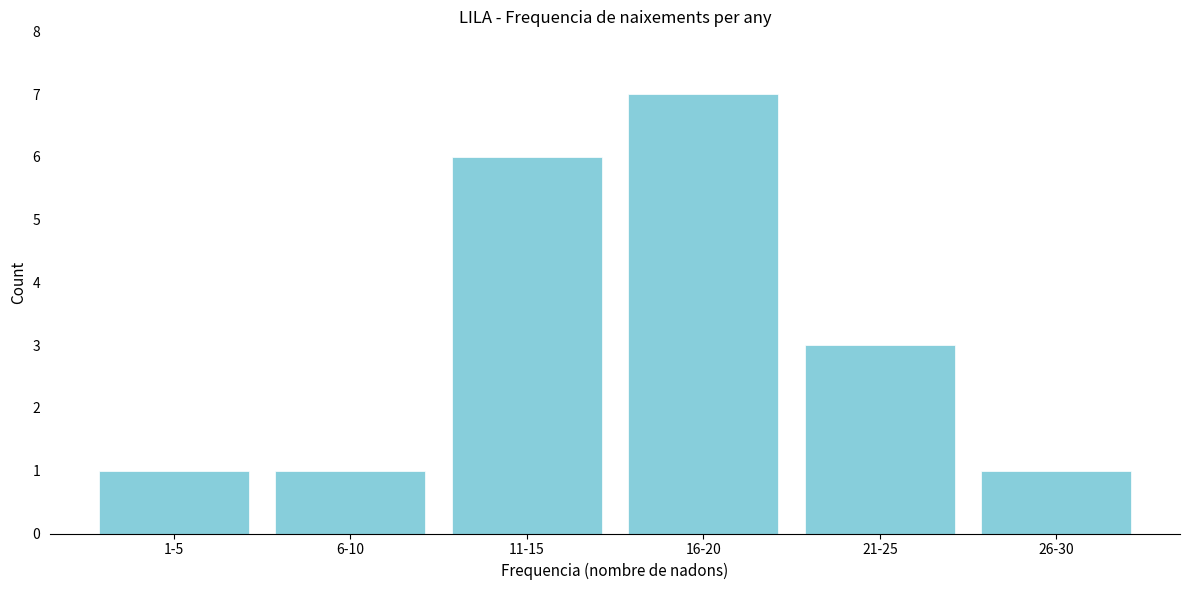

Reading right to left, transcribe all the data shown in this chart.

26-30=1	21-25=3	16-20=7	11-15=6	6-10=1	1-5=1